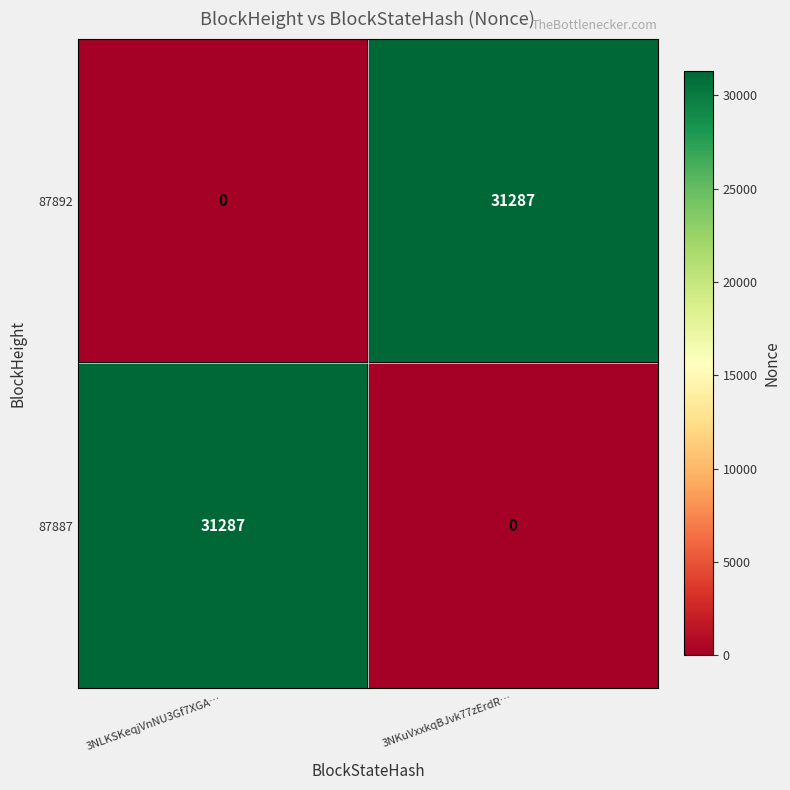

What is the maximum value shown in the chart?

31287